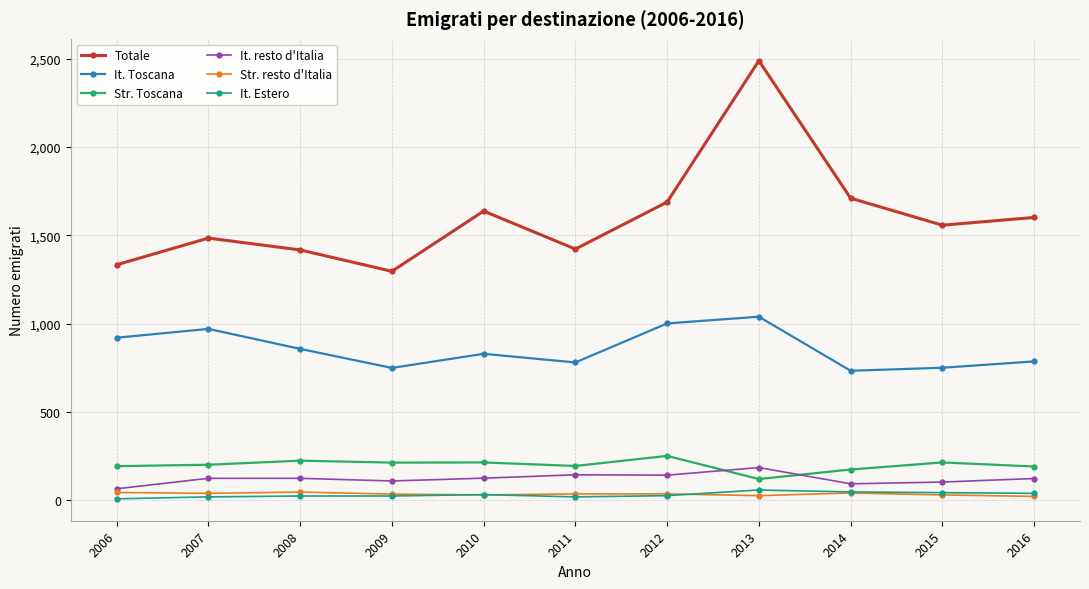

Between 2010 and 2011, which series saw the biggest shift?

Totale